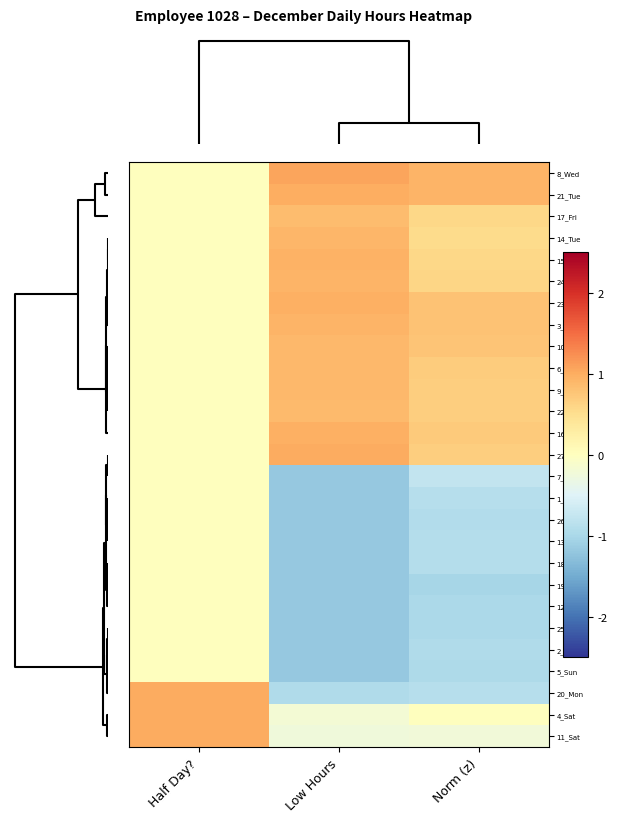

What is the greatest value displayed?

1.1